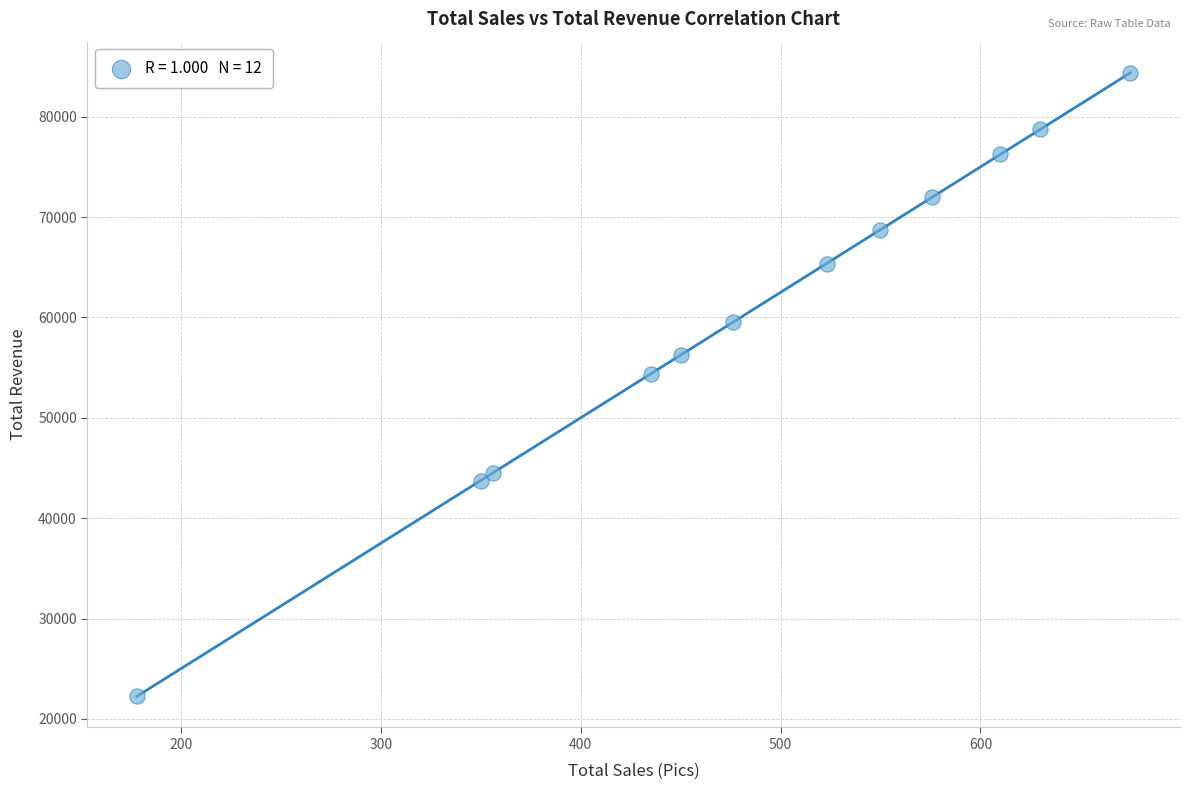

What is the range of X values (max minus min)?

497